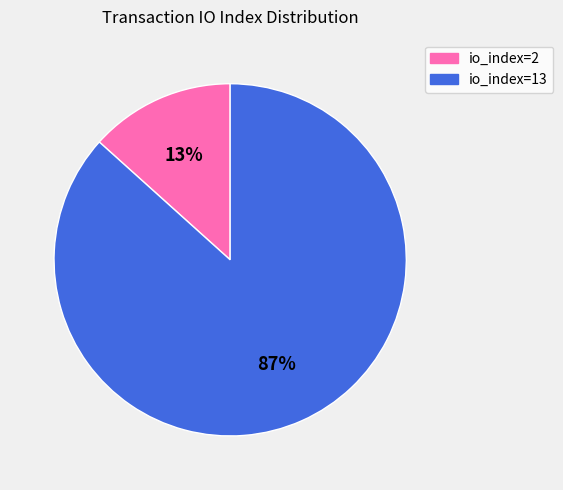

Which category has the smallest portion of the pie?

io_index=2